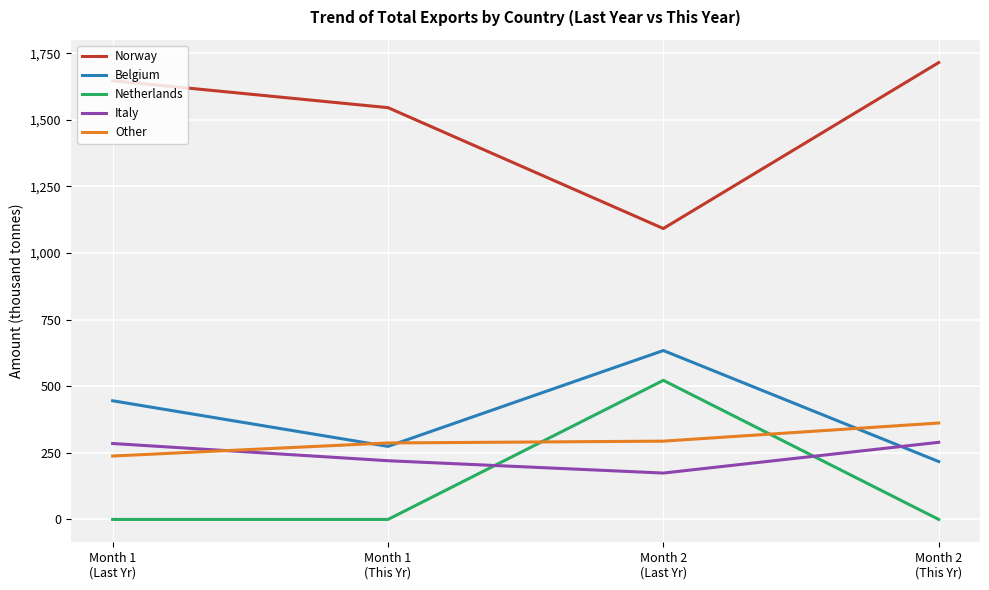

What is the highest value of the Other series?

361.9